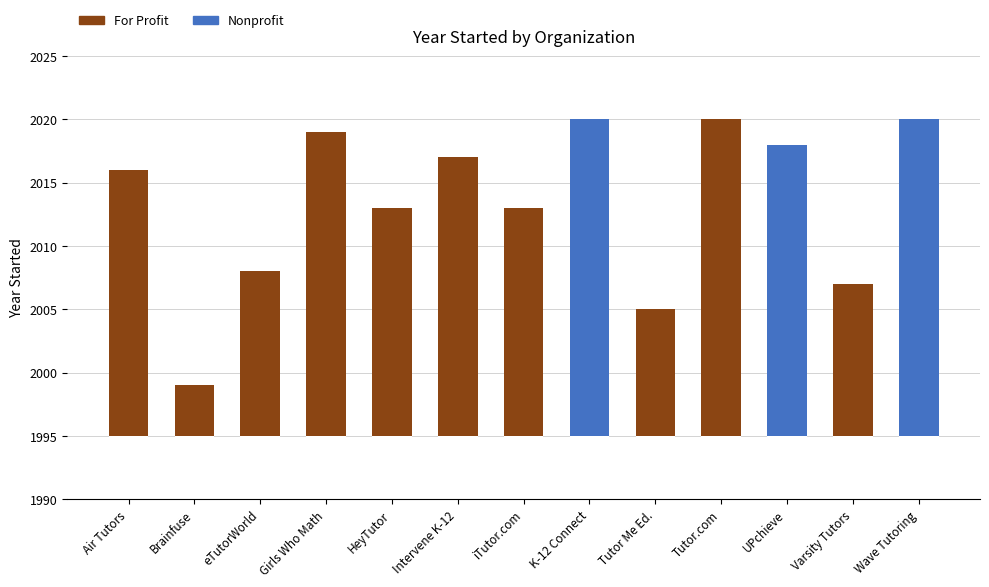

What position from the right is Air Tutors?

13